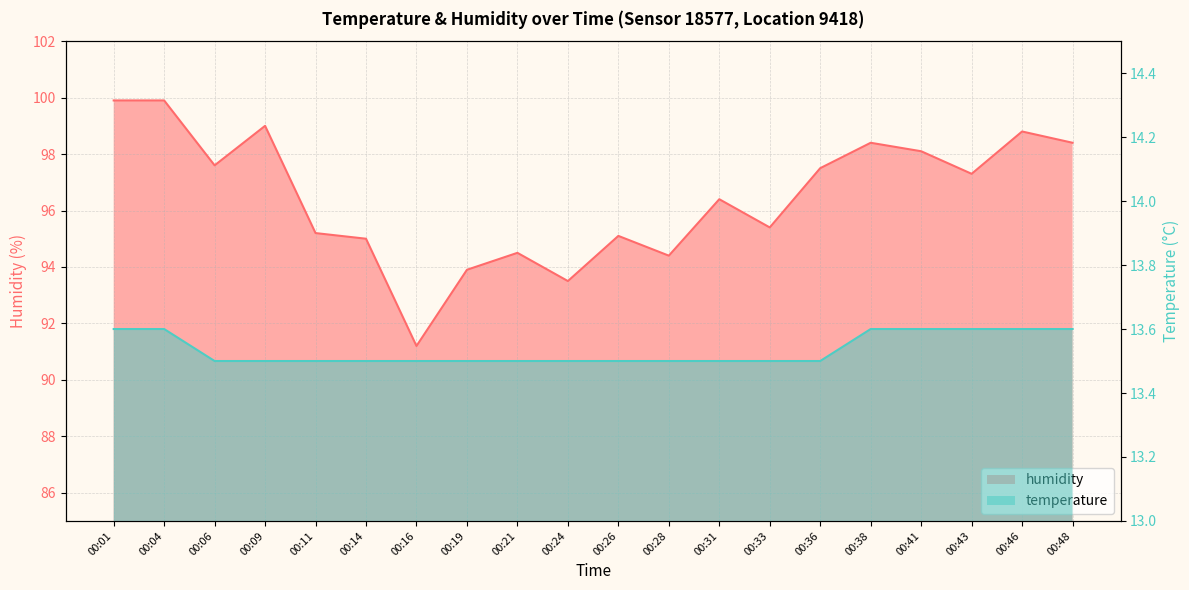

Is the value of humidity at 00:24 greater than the value of temperature at 00:19?

Yes